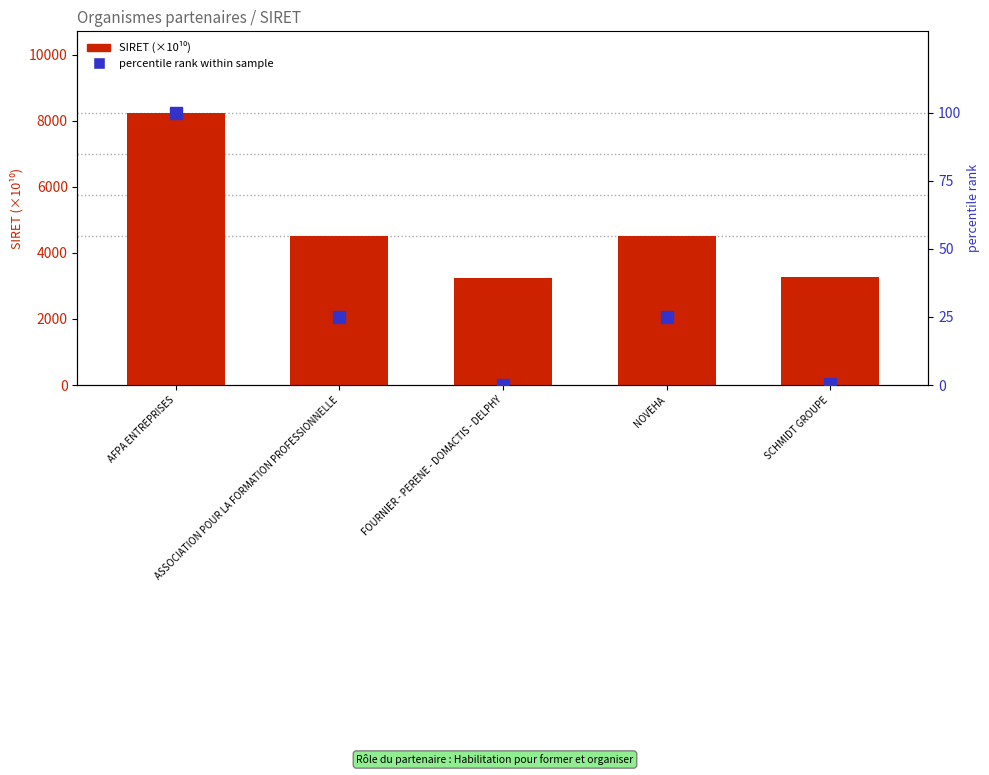

Which series has the largest total across all categories?

SIRET (×10¹⁰)